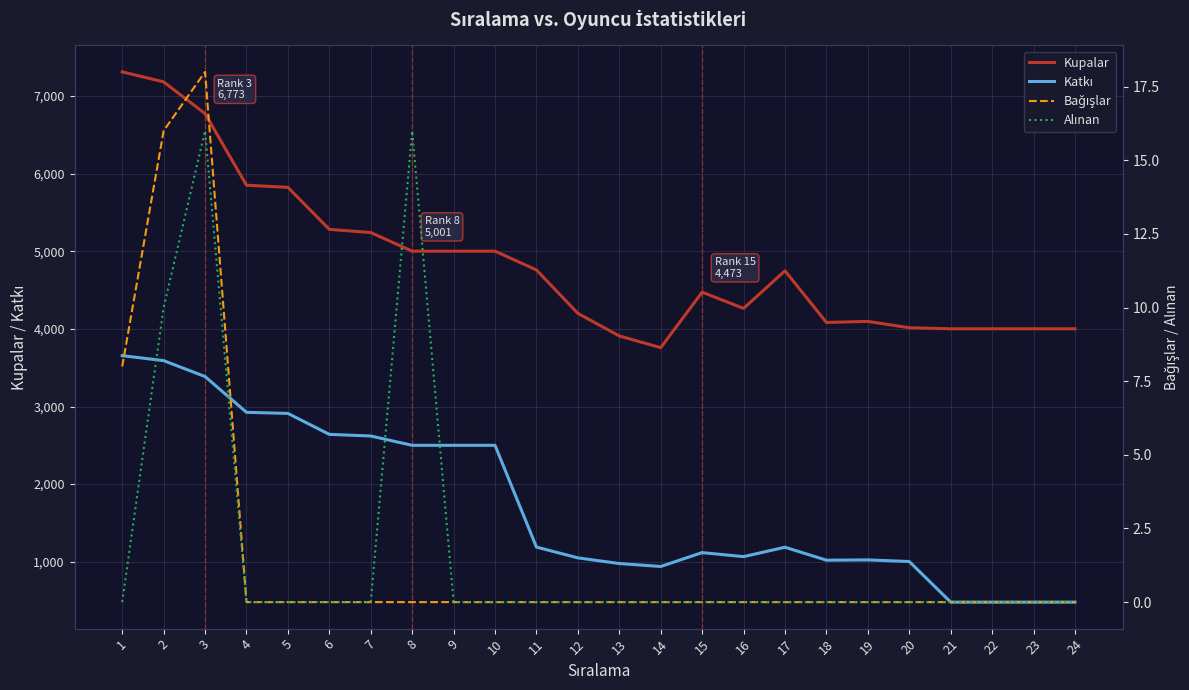

Which series changed the most between 14 and 17?

Kupalar